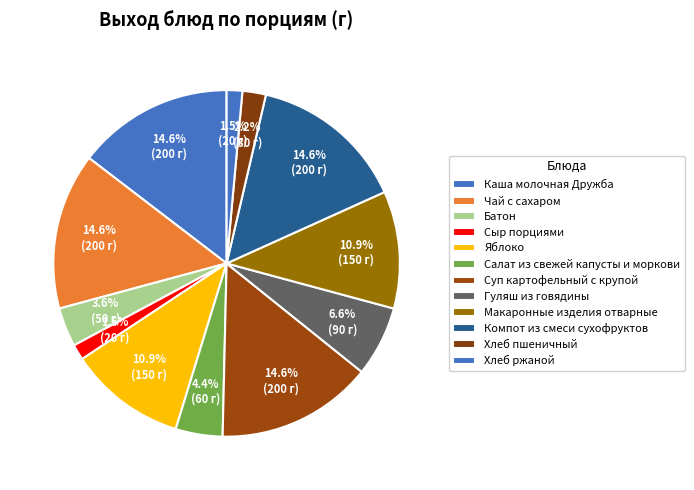

How many segments does this pie chart have?

12